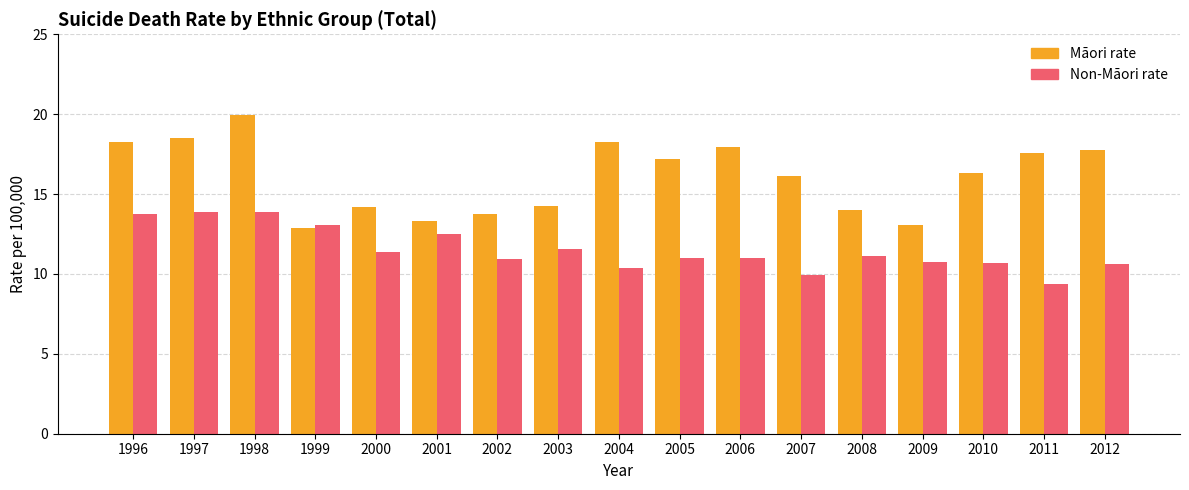

How many bars are there in each group?

2